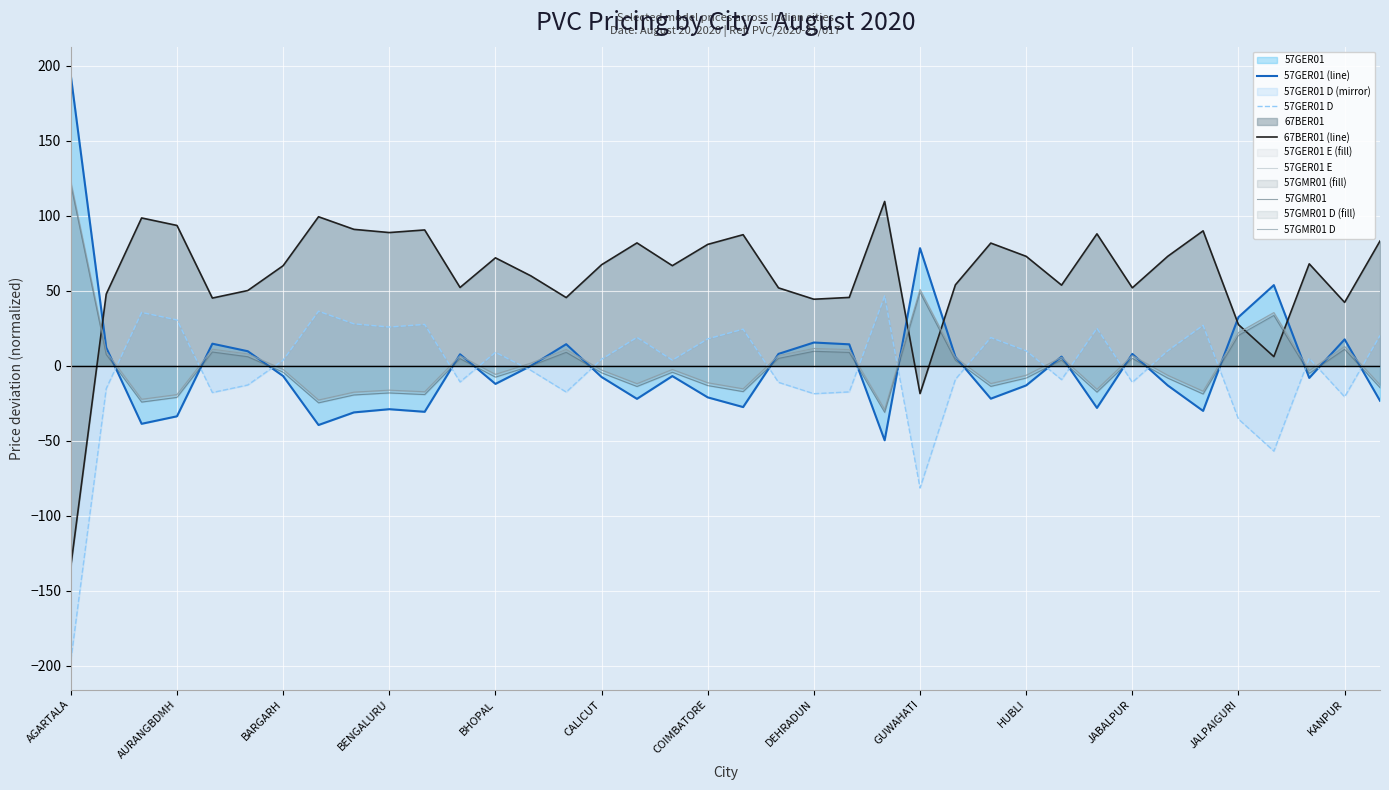

How many data points in 57GMR01 D are less than -2?

21